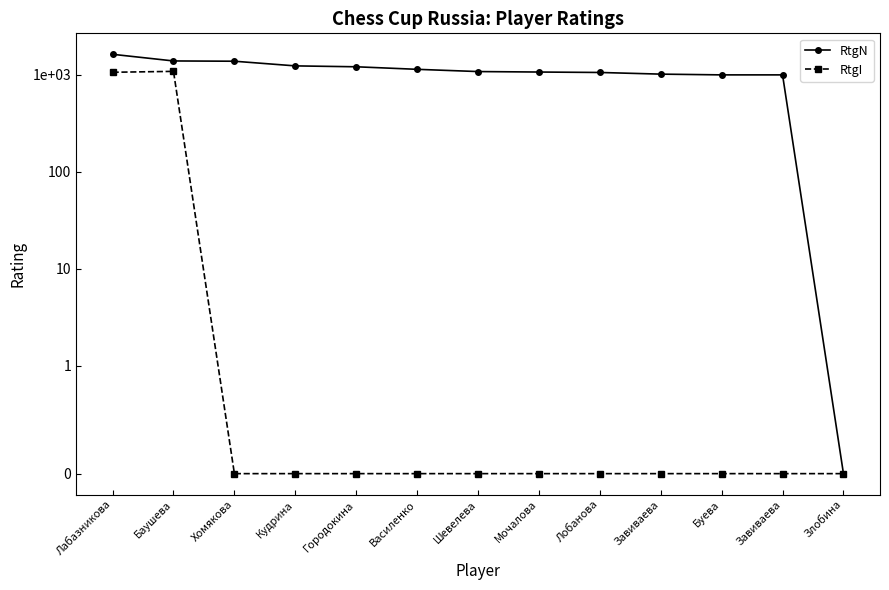

True or false: RtgI has a value of -355 at Мочалова.

False